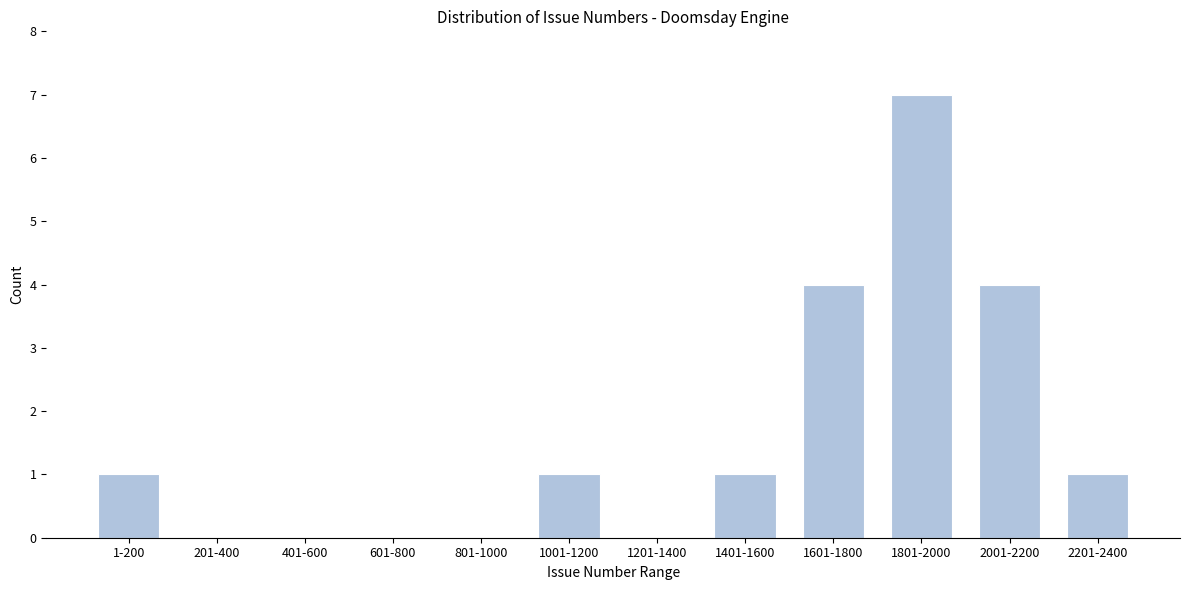

Reading left to right, extract all data points from this chart.

1-200=1	201-400=0	401-600=0	601-800=0	801-1000=0	1001-1200=1	1201-1400=0	1401-1600=1	1601-1800=4	1801-2000=7	2001-2200=4	2201-2400=1